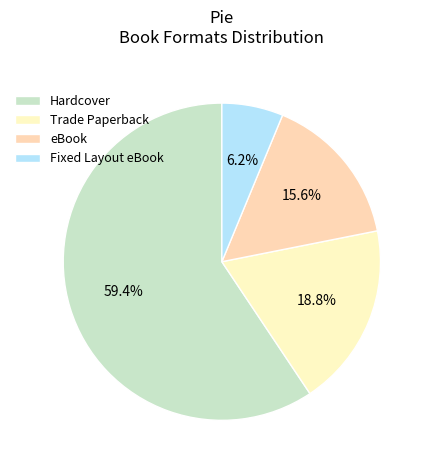

How many segments does this pie chart have?

4